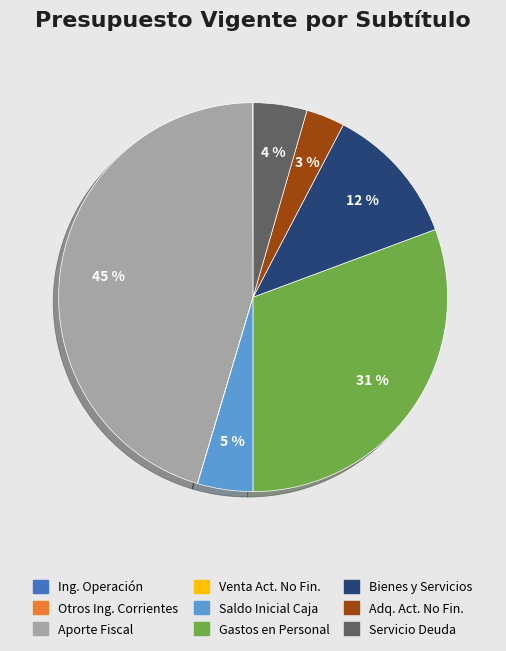

To the nearest percent, what is the difference between the largest and smallest slice percentages?

45%